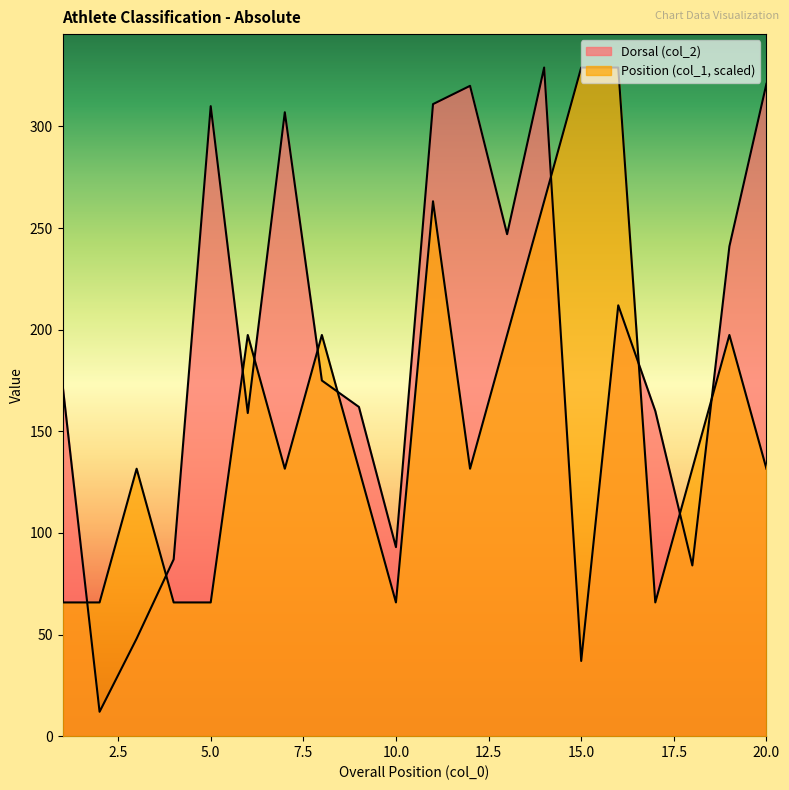

What is the difference between the second highest and second lowest values in the Dorsal (col_2) series?

284.0